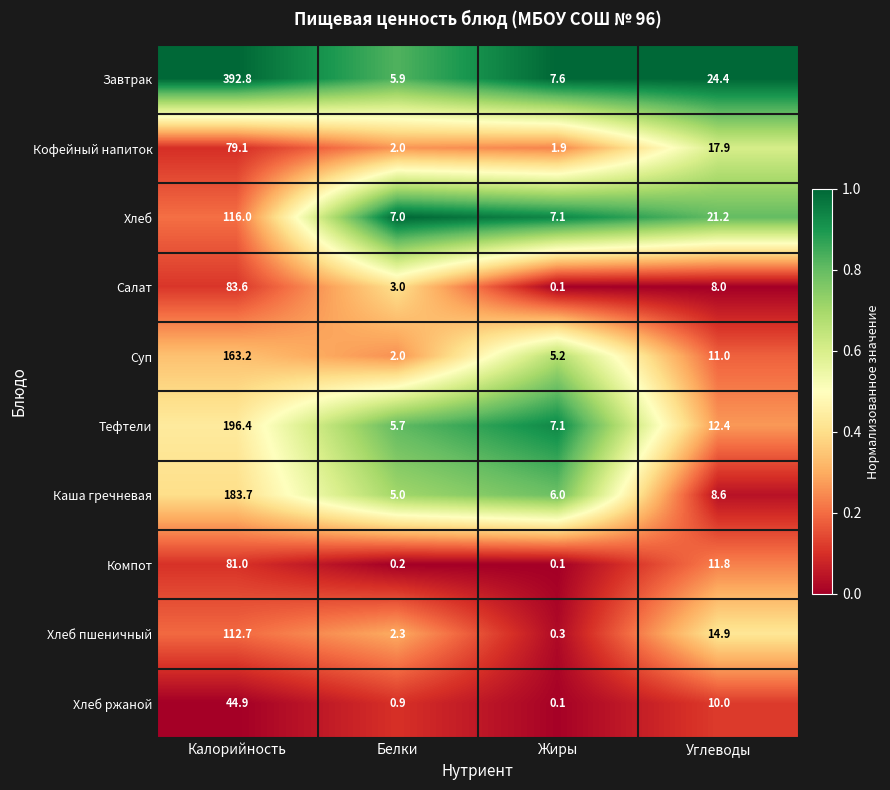

At which category is the sum across all series the highest?

Калорийность